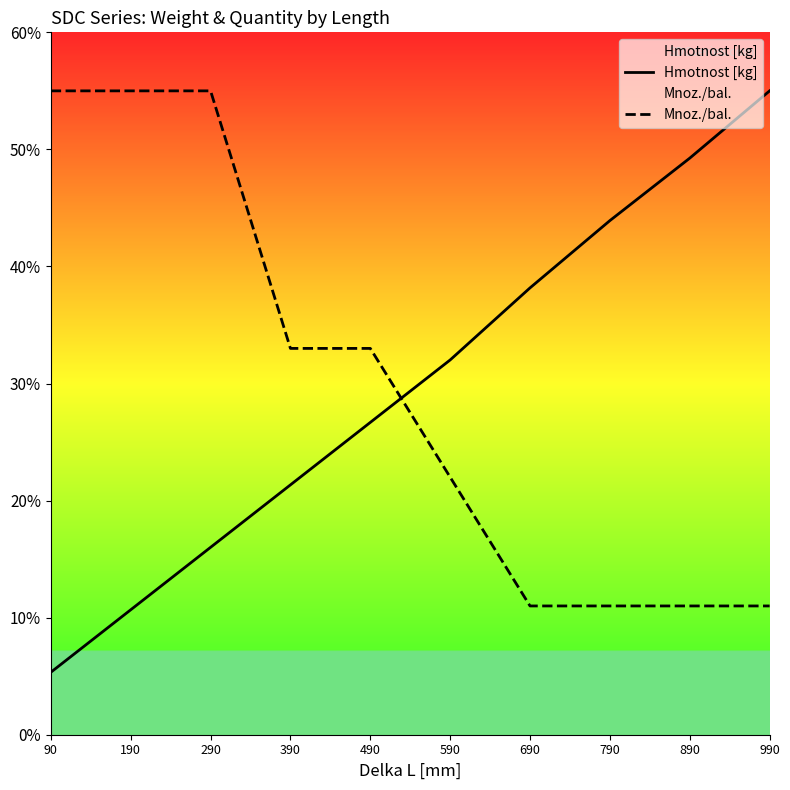

Rank the categories by Mnoz./bal. value from lowest to highest.

690, 790, 890, 990, 590, 390, 490, 90, 190, 290